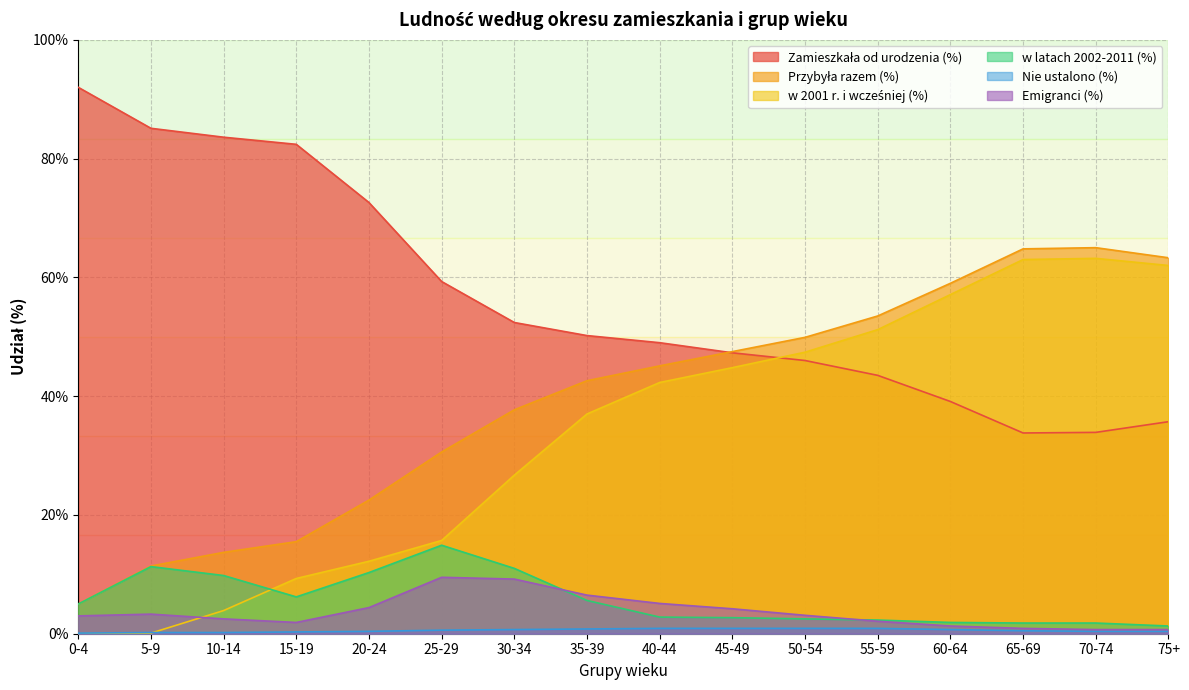

What is the difference between the w 2001 r. i wcześniej (%) values at 20-24 and 5-9?

12.1